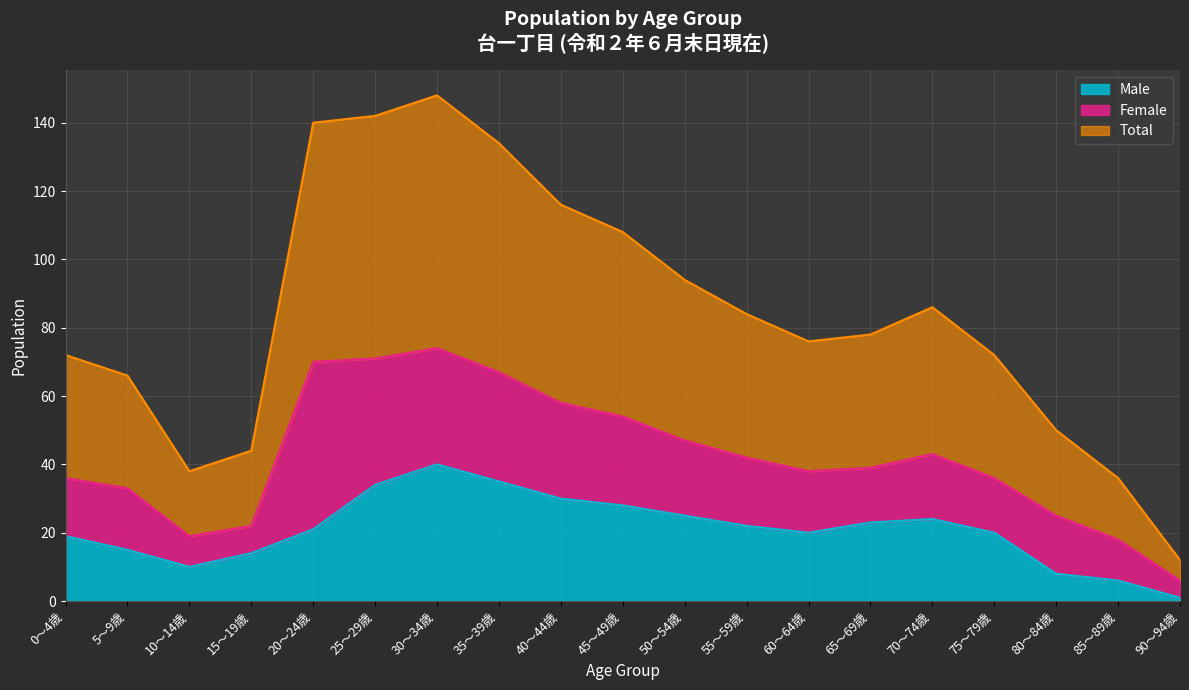

How many values in the Male series are below 21?

9